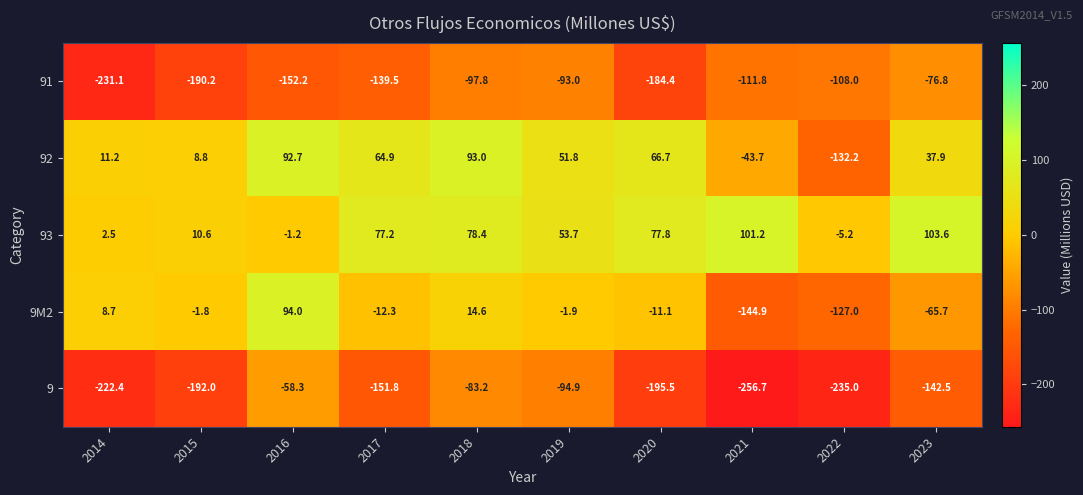

Rank the series at 2018 from lowest to highest value.

91, 9, 9M2, 93, 92